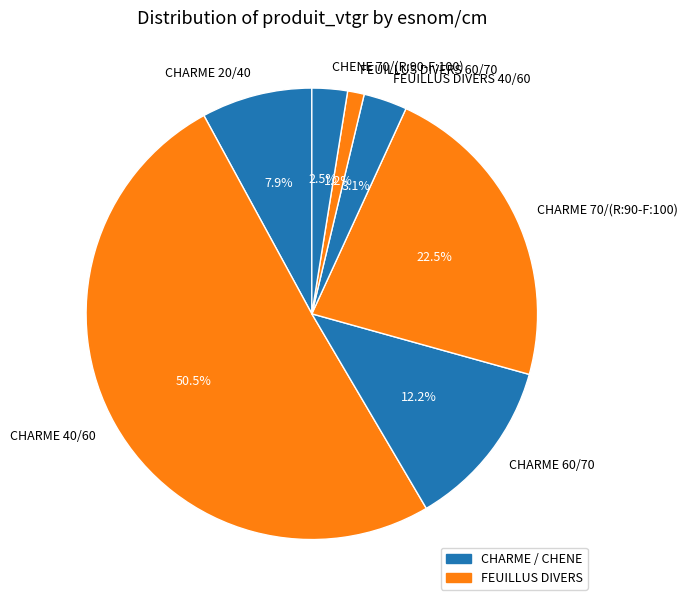

What percentage is NOT represented by CHARME 20/40?

92.1%